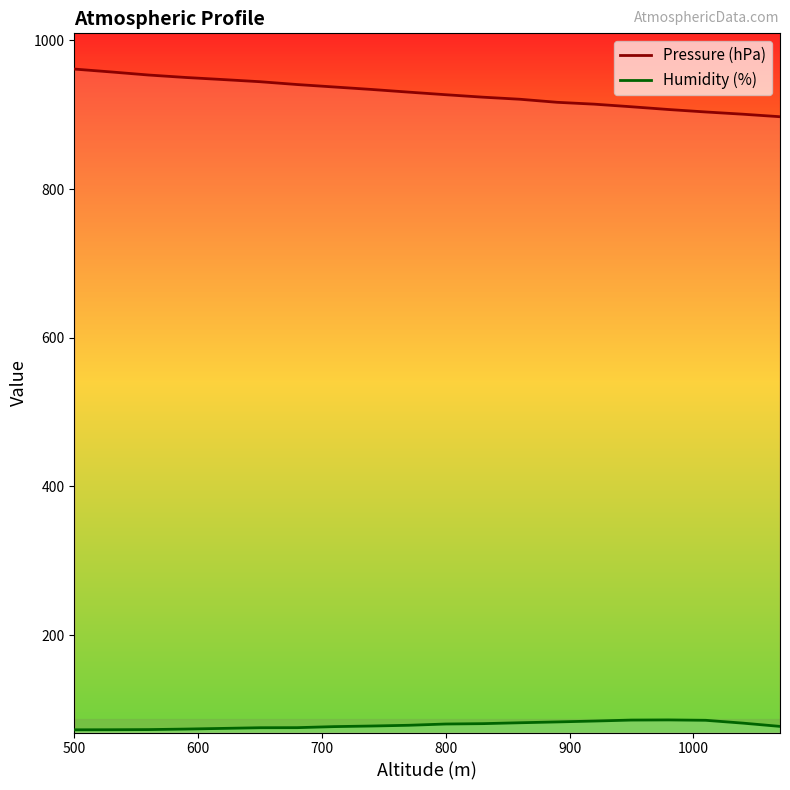

At how many categories does at least one series exceed 915?

14